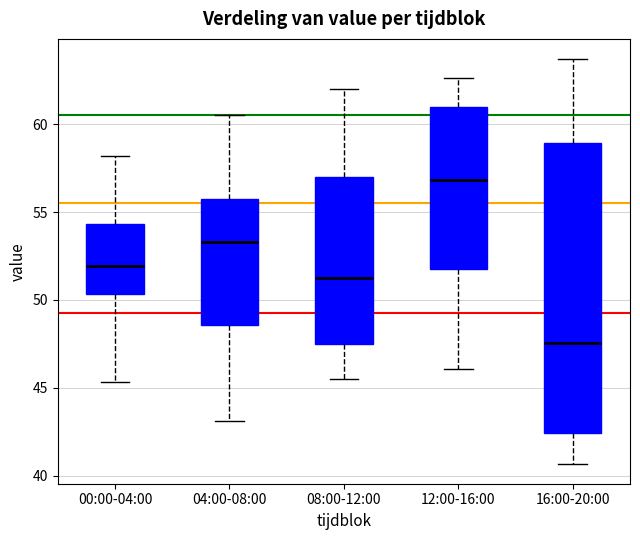

Reading left to right, read every box against the y-axis: the position of its median line, the range the box covers, and the ends of its whiskers. The values are not printed on the chart, so give them approximately, as read against the axis.

00:00-04:00: median 52.0, box 50.5 to 54.5, whiskers 45.5 to 58.0
04:00-08:00: median 53.5, box 48.5 to 56.0, whiskers 43.0 to 60.5
08:00-12:00: median 51.5, box 47.5 to 57.0, whiskers 45.5 to 62.0
12:00-16:00: median 57.0, box 52.0 to 61.0, whiskers 46.0 to 62.5
16:00-20:00: median 47.5, box 42.5 to 59.0, whiskers 40.5 to 63.5